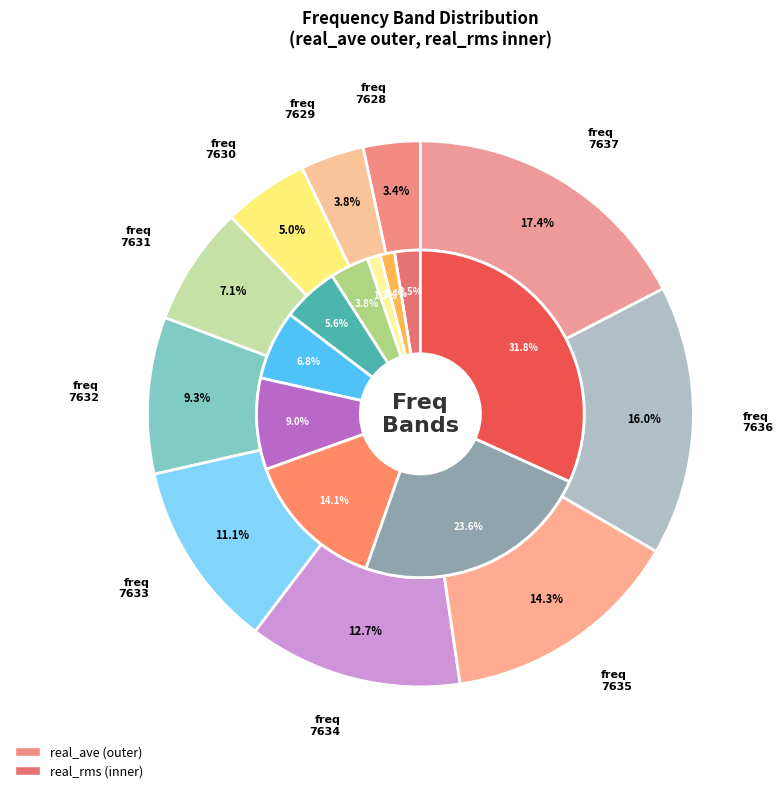

Do 7636 and 7635 together represent more than half of the pie?

No